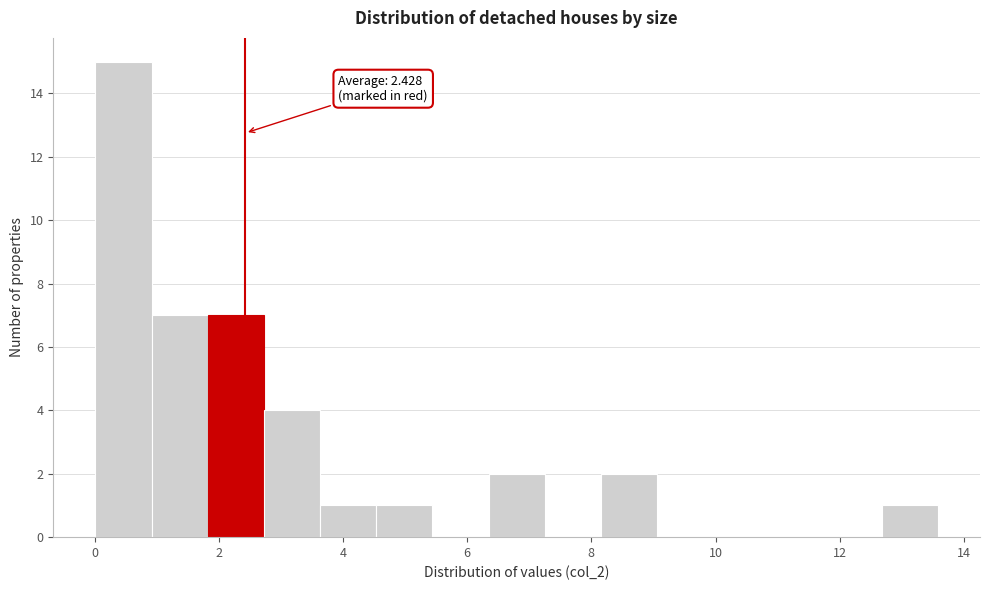

Which range on the x-axis has the tallest bar?

0.0 to 1.0